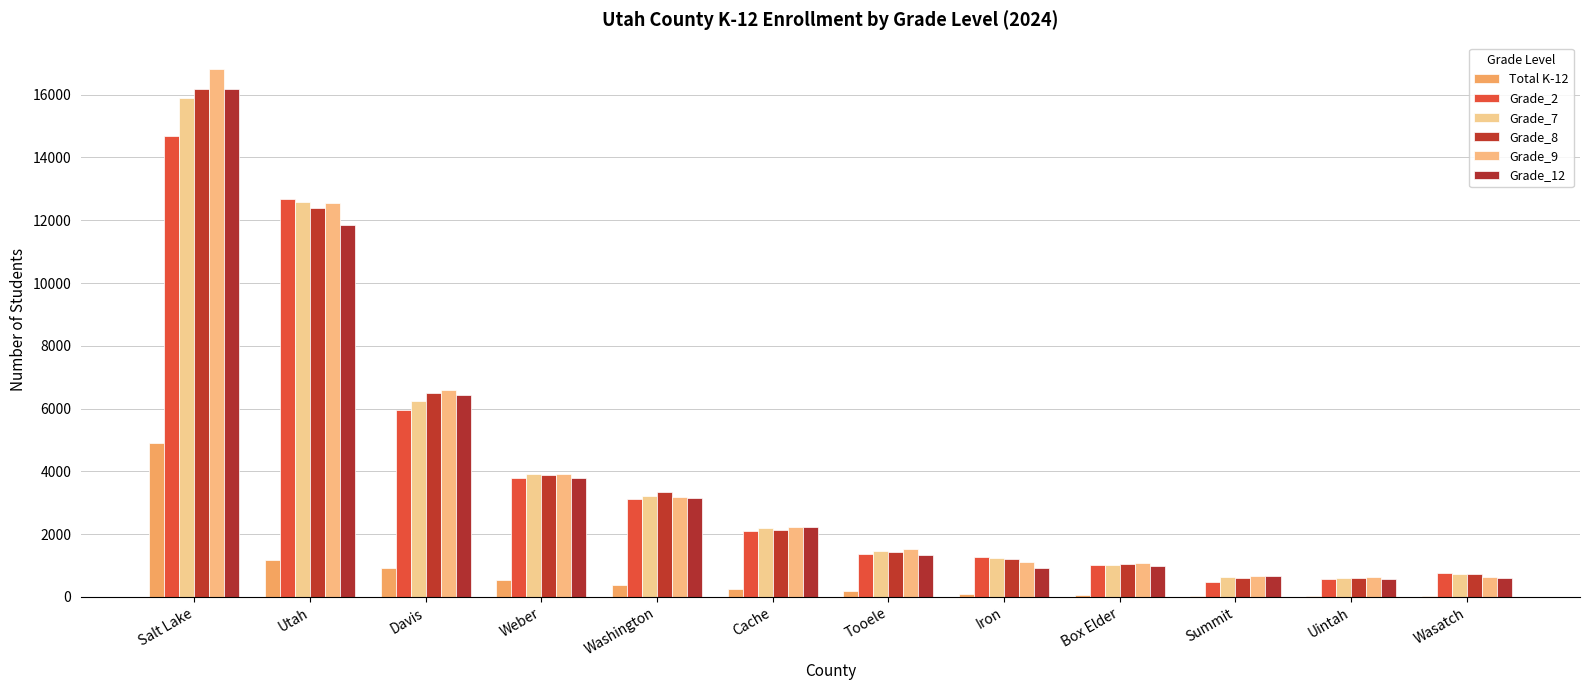

How many groups of bars are there?

12